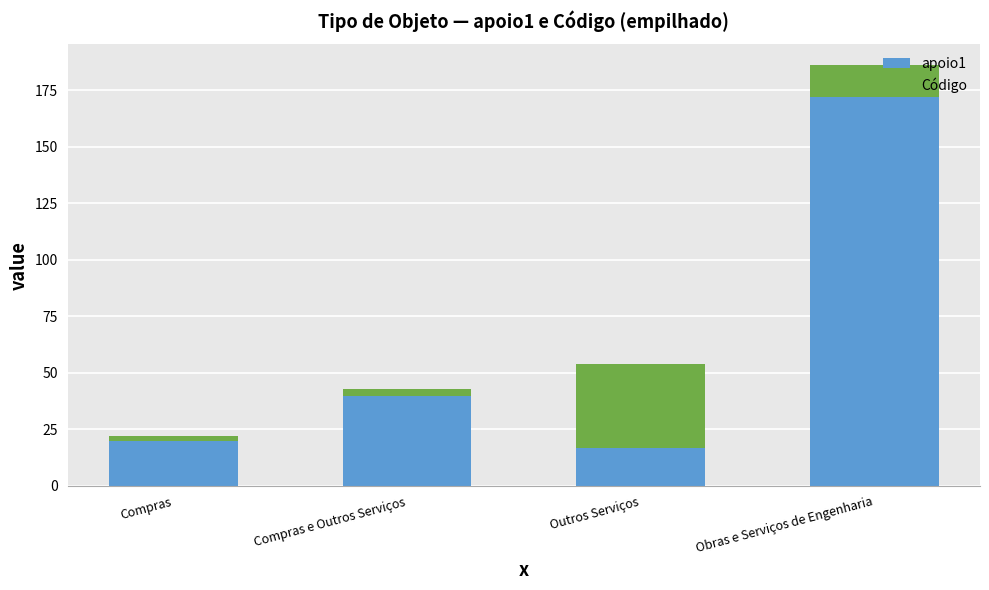

What is the sum of all apoio1 values?

249